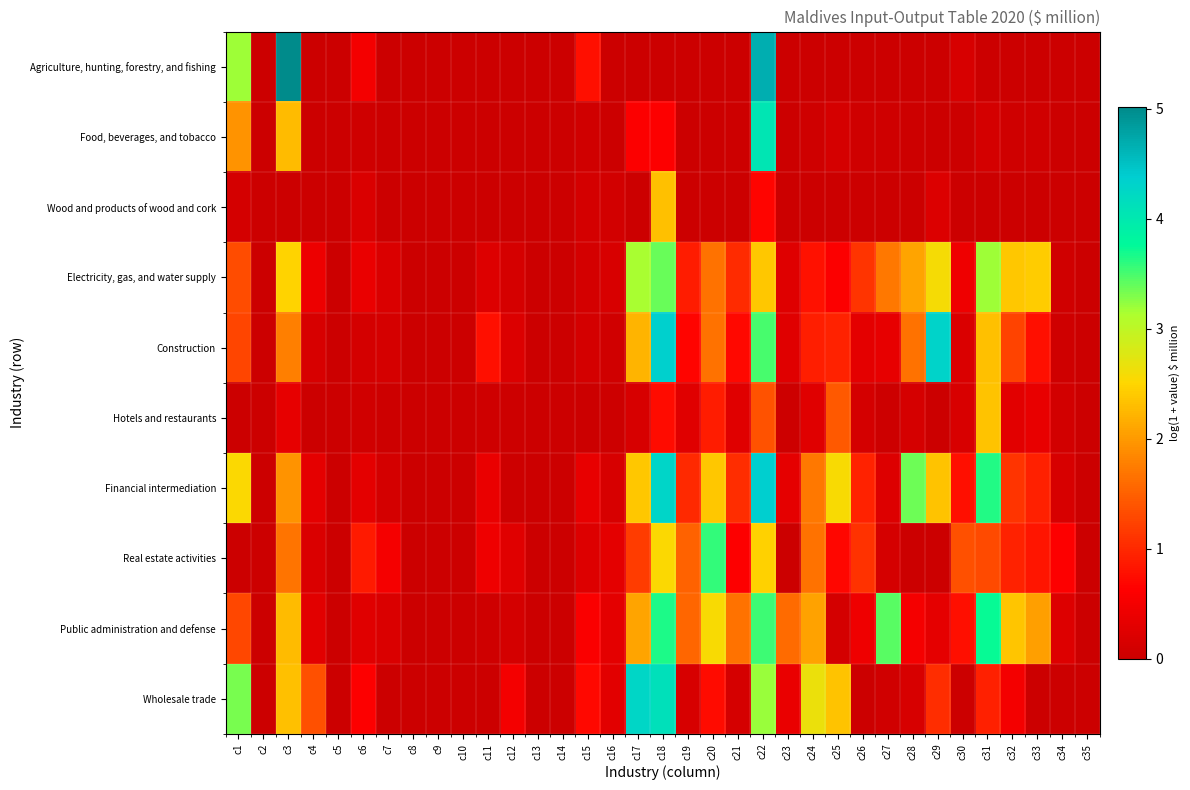

Which series has the largest total across all categories?

Financial intermediation